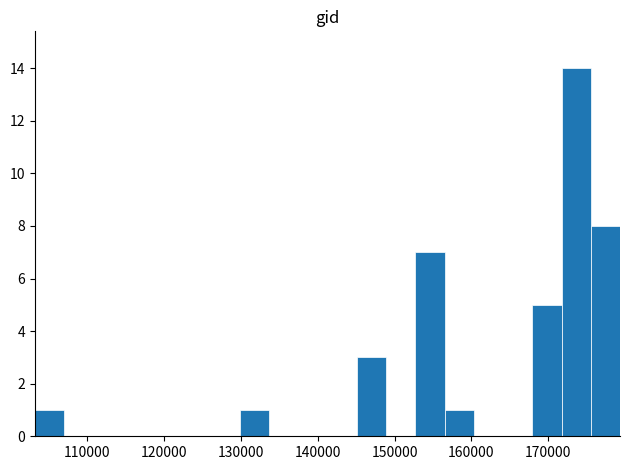

Around what value on the x-axis is the tallest bar? Give the approximate position of its centre, as read against the axis.

174000